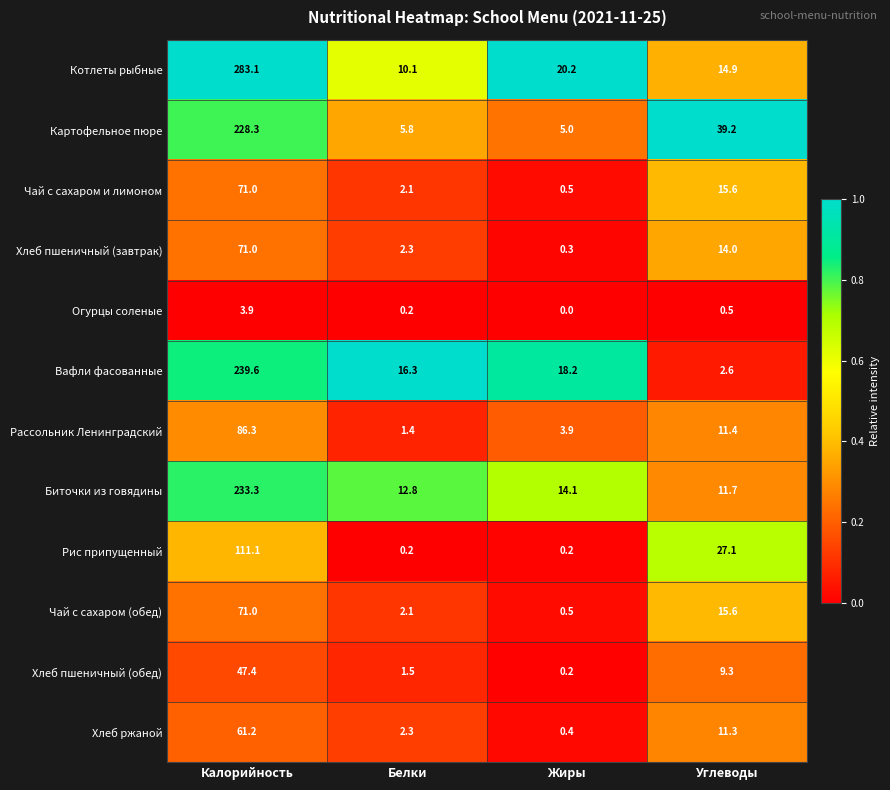

At which label does Чай с сахаром (обед) first exceed 15?

Калорийность